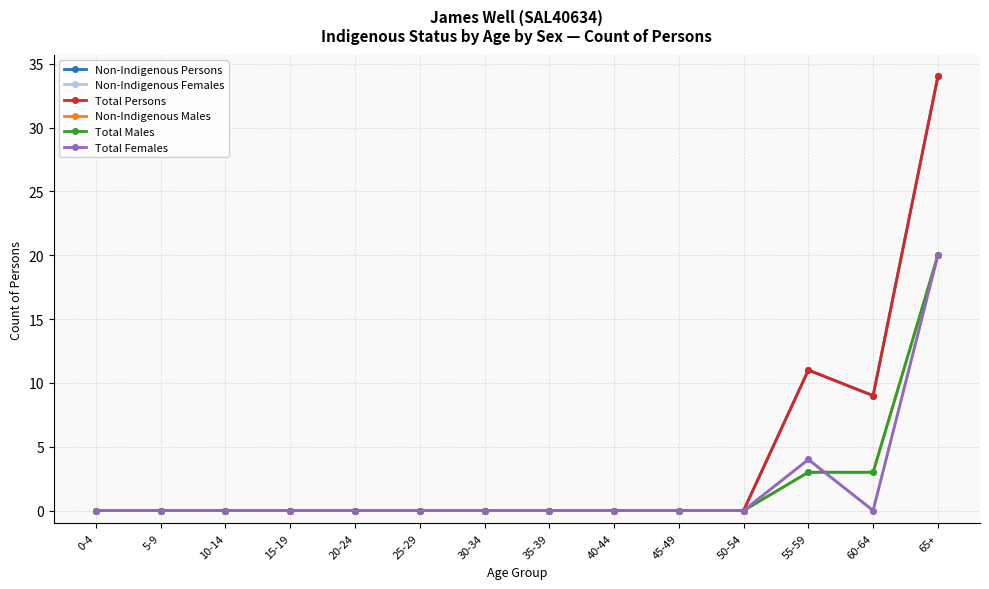

Where is the first local minimum for Non-Indigenous Persons?

60-64